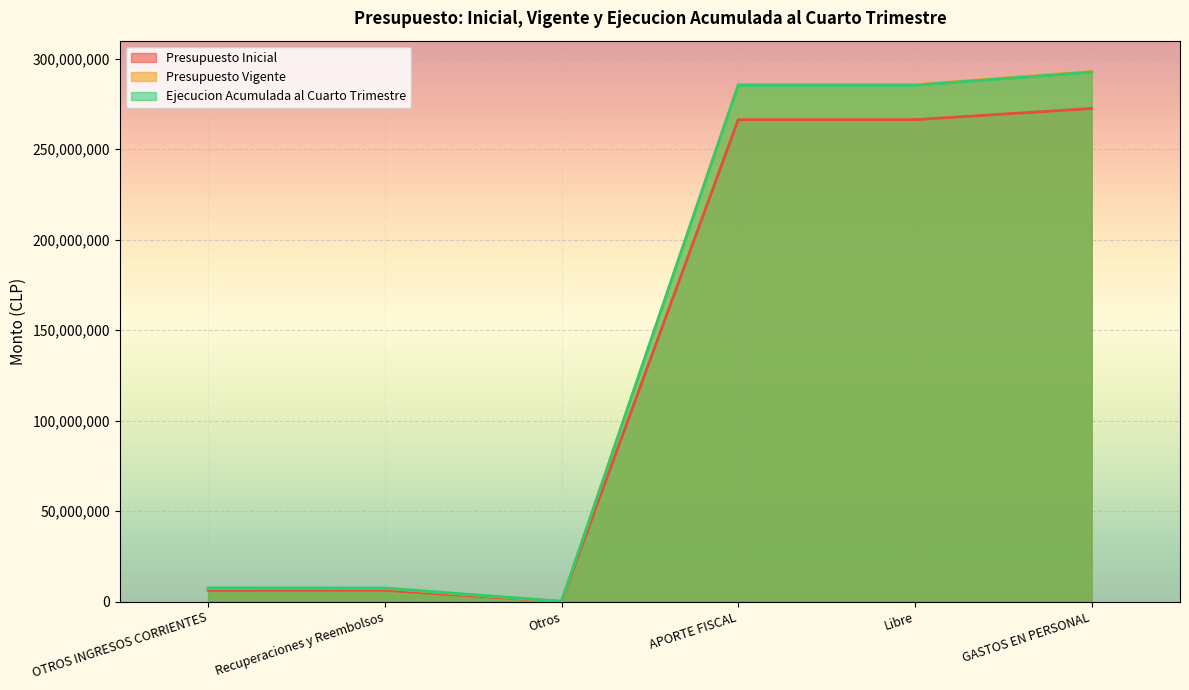

At which category does Presupuesto Inicial reach its first local valley?

Otros